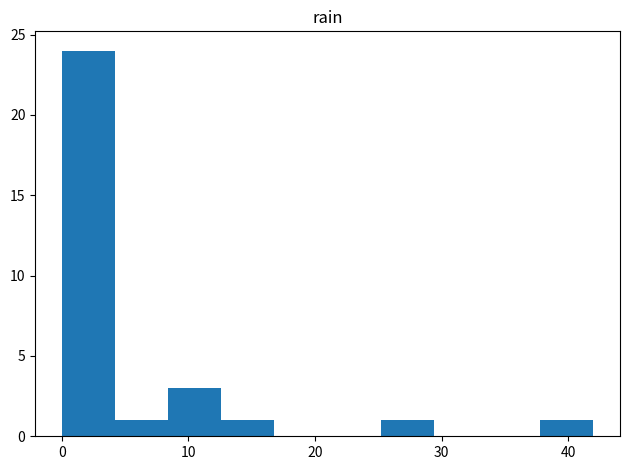

Over which range of the x-axis is the bar tallest?

0.0 to 4.2